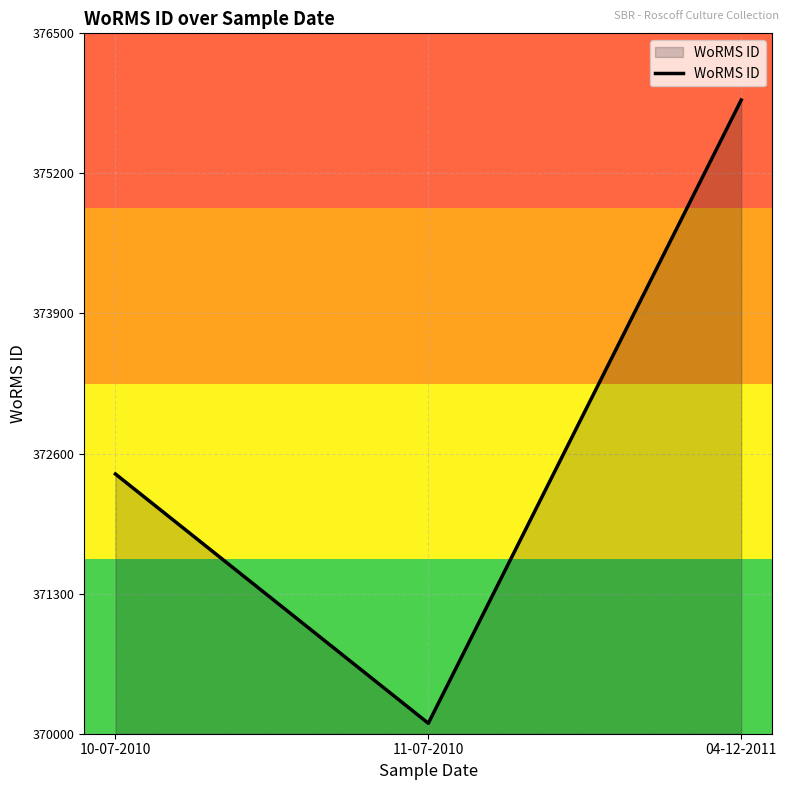

What position from the left is 10-07-2010?

1